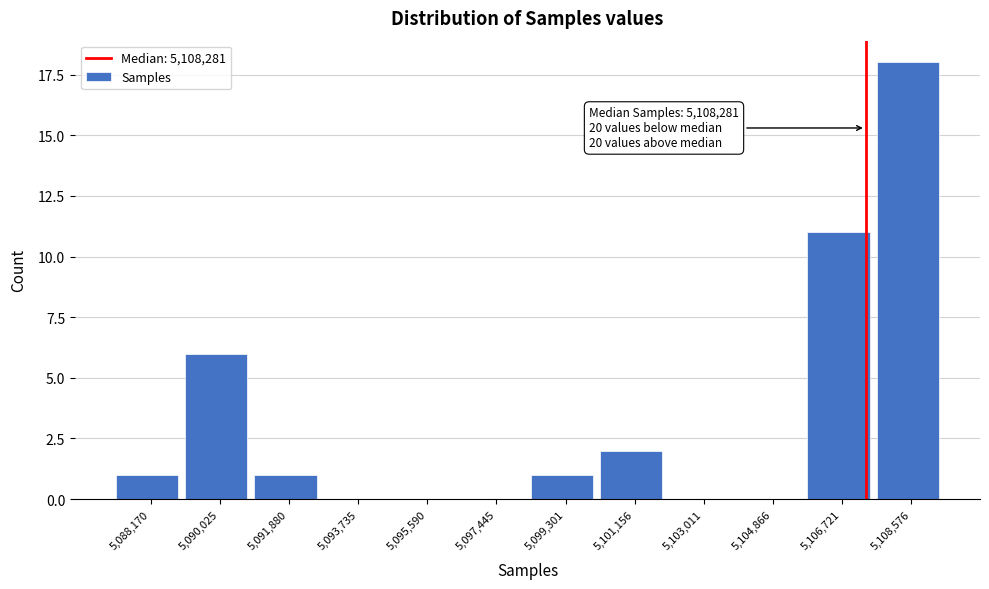

Reading right to left, list all the values displayed in this chart.

5,108,576=18	5,106,721=11	5,104,866=0	5,103,011=0	5,101,156=2	5,099,301=1	5,097,445=0	5,095,590=0	5,093,735=0	5,091,880=1	5,090,025=6	5,088,170=1